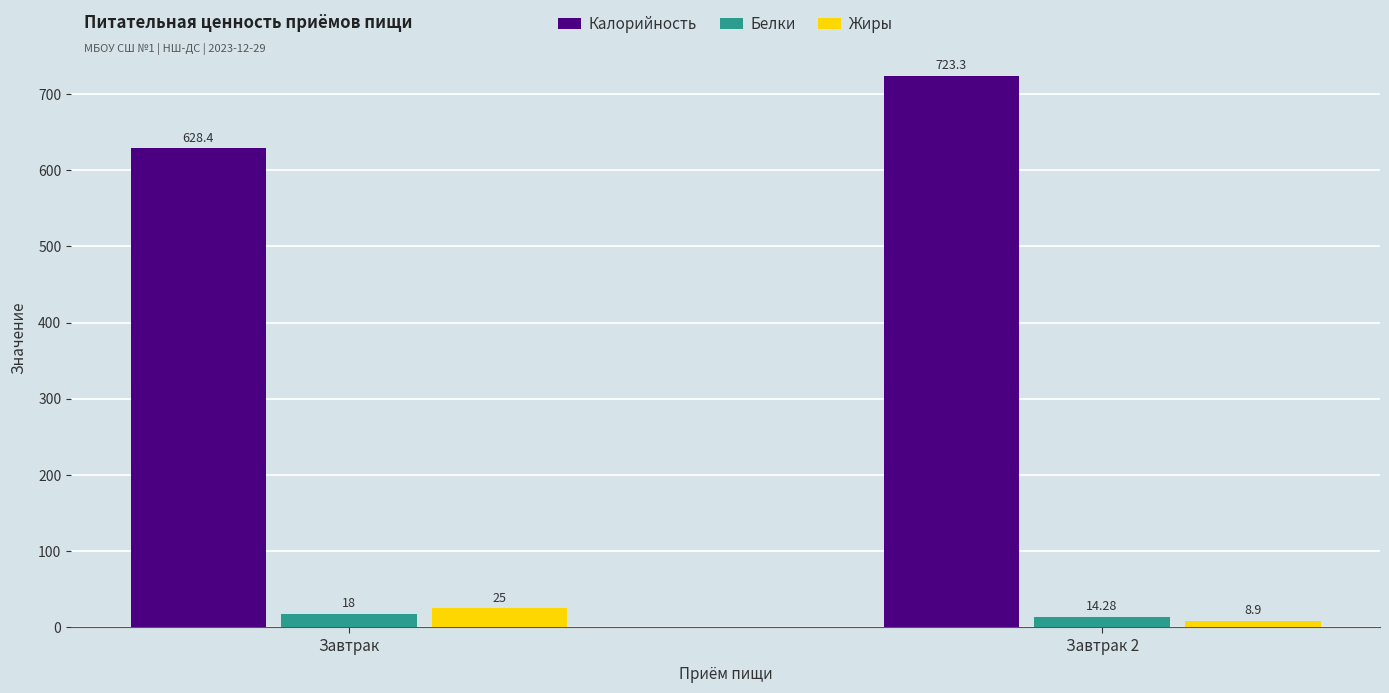

What is the label of the 2nd bar from the right?

Завтрак